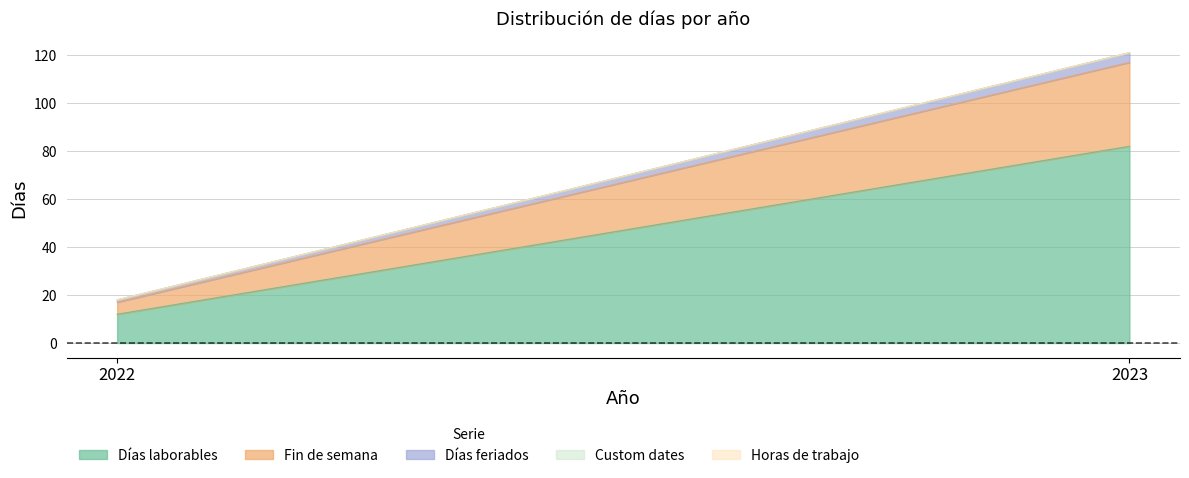

True or false: Horas de trabajo has a value of 0 at 2023.

True